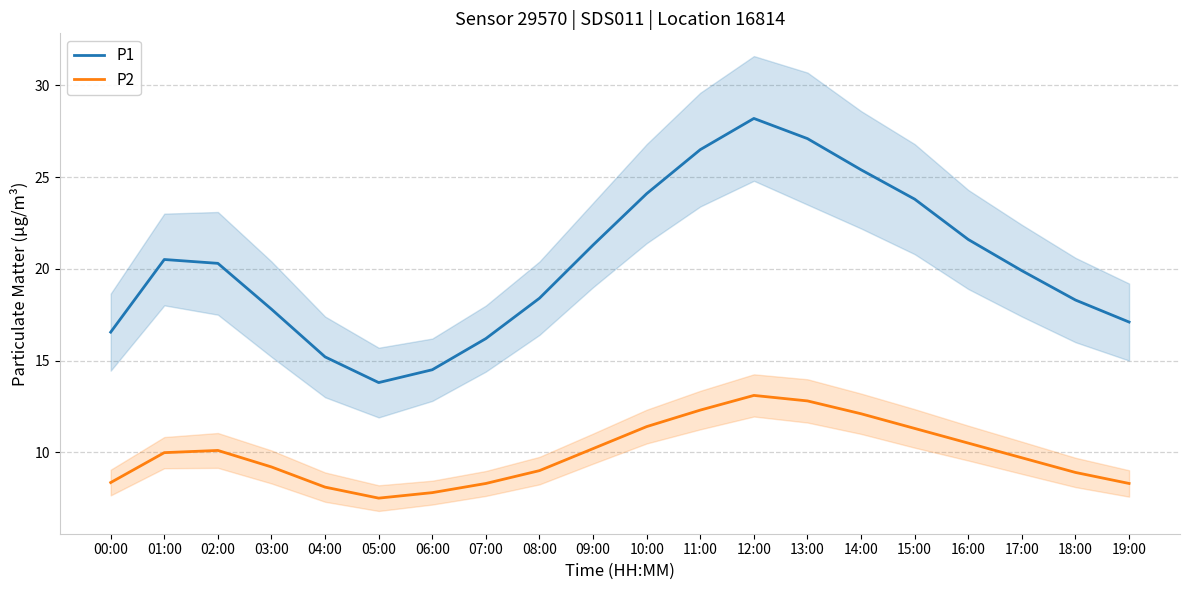

Between 17:00 and 16:00, which is larger?

16:00